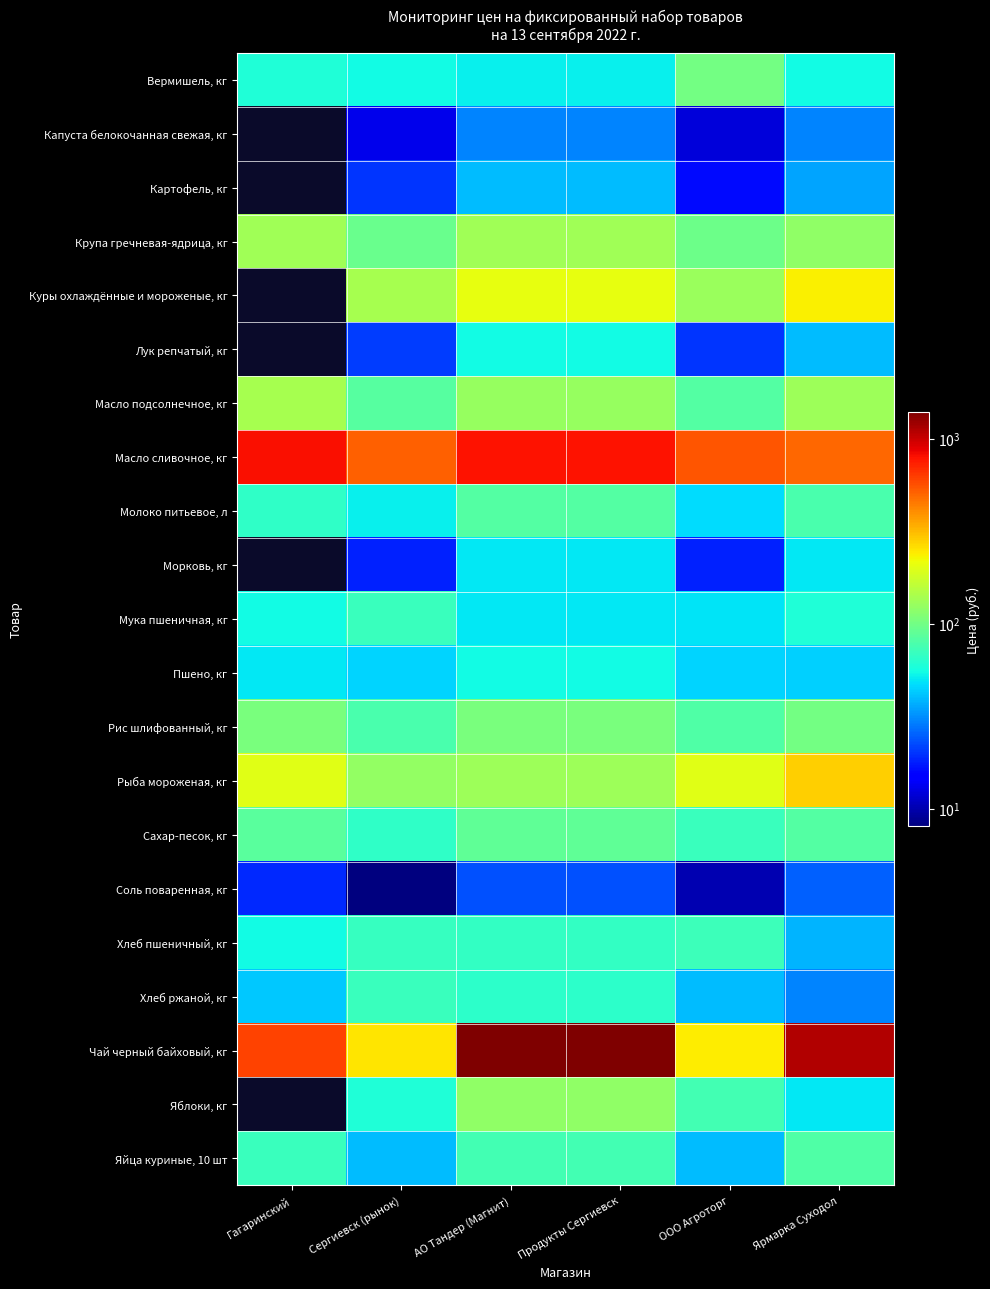

What is the spread (max minus min) of values at Сергиевск (рынок)?

503.0